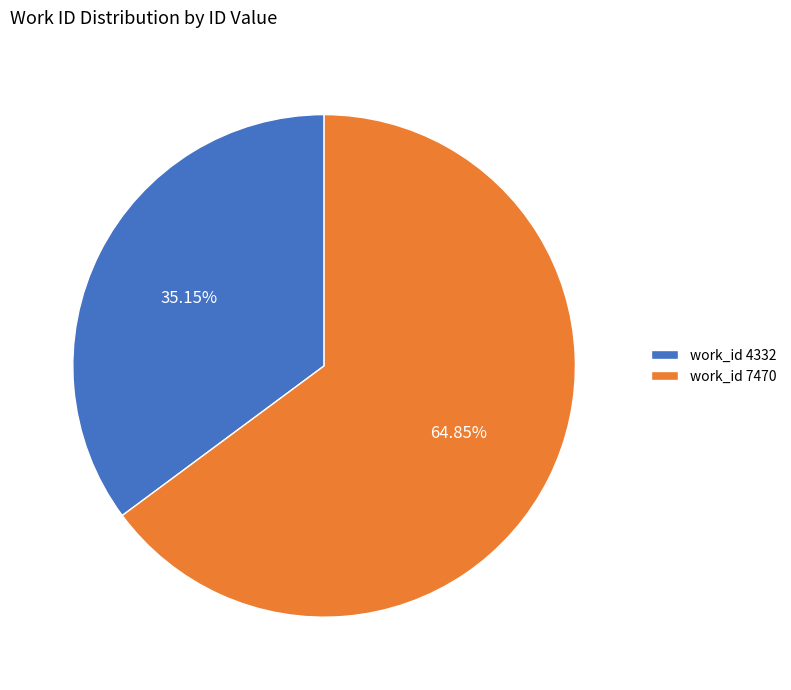

Do work_id 4332 and work_id 7470 together represent more than half of the pie?

Yes